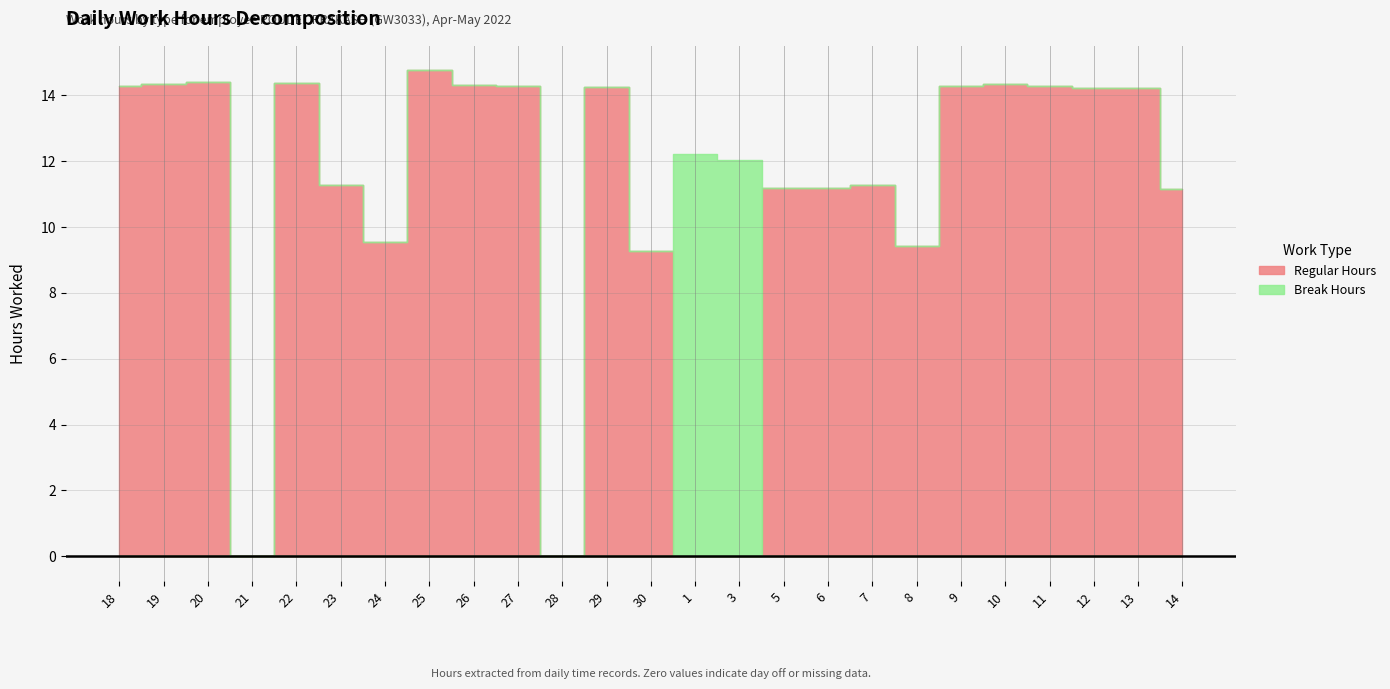

The value of Break Hours at 28 is 0.0. True or false?

True